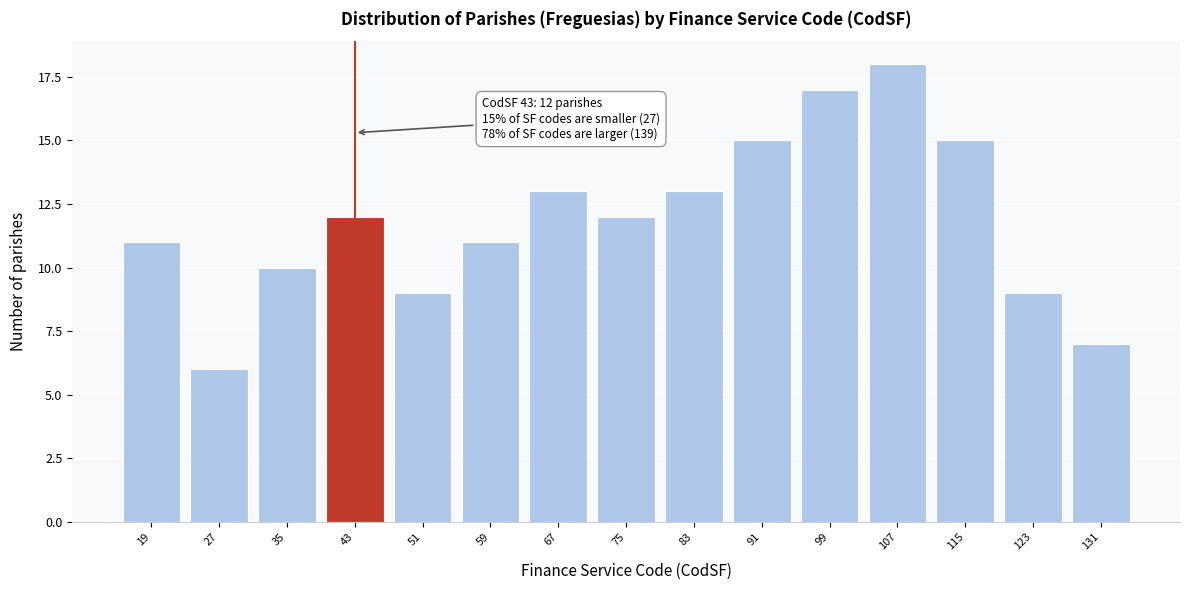

Reading left to right, extract all data points from this chart.

19=11	27=6	35=10	43=12	51=9	59=11	67=13	75=12	83=13	91=15	99=17	107=18	115=15	123=9	131=7